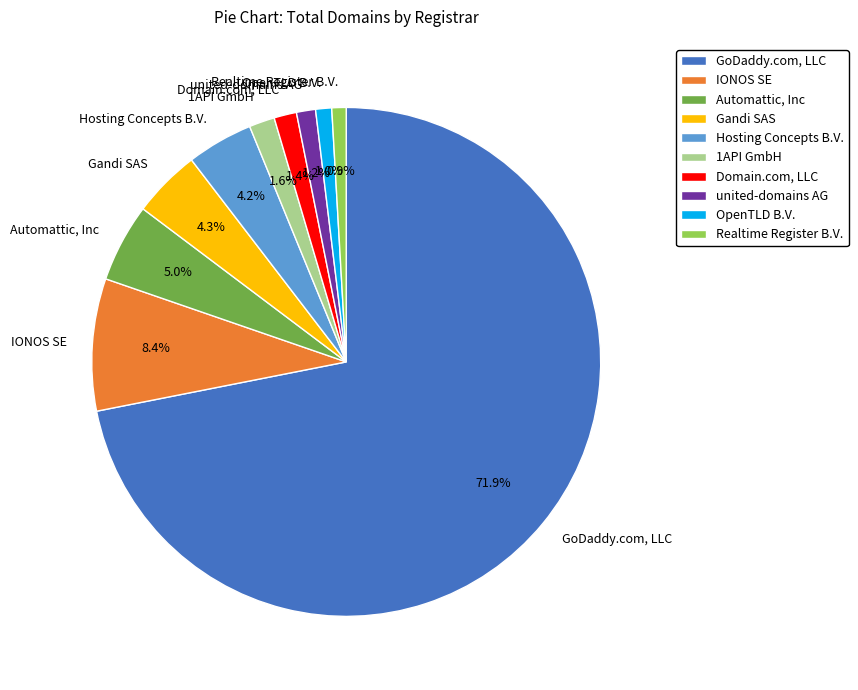

To the nearest percent, what is the difference between the 1API GmbH and Gandi SAS slice percentages?

3%